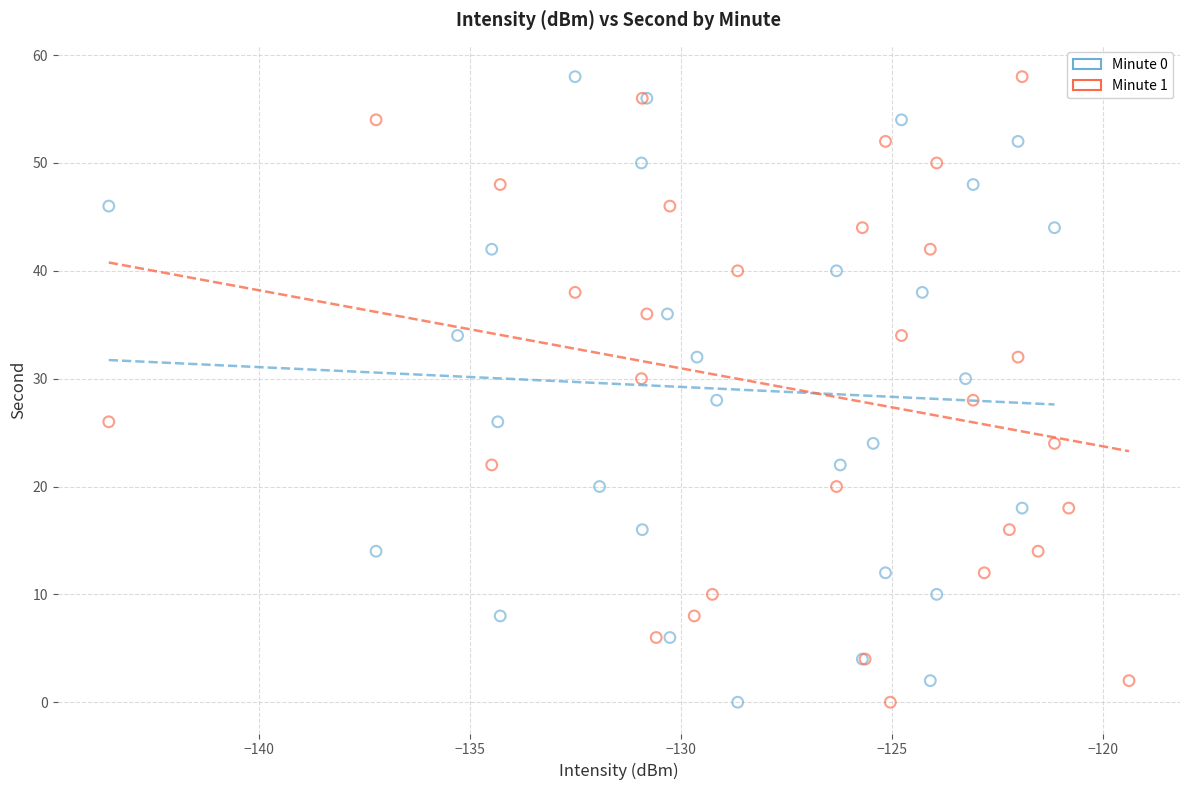

What are all the series names shown in the legend?

Minute 0, Minute 1